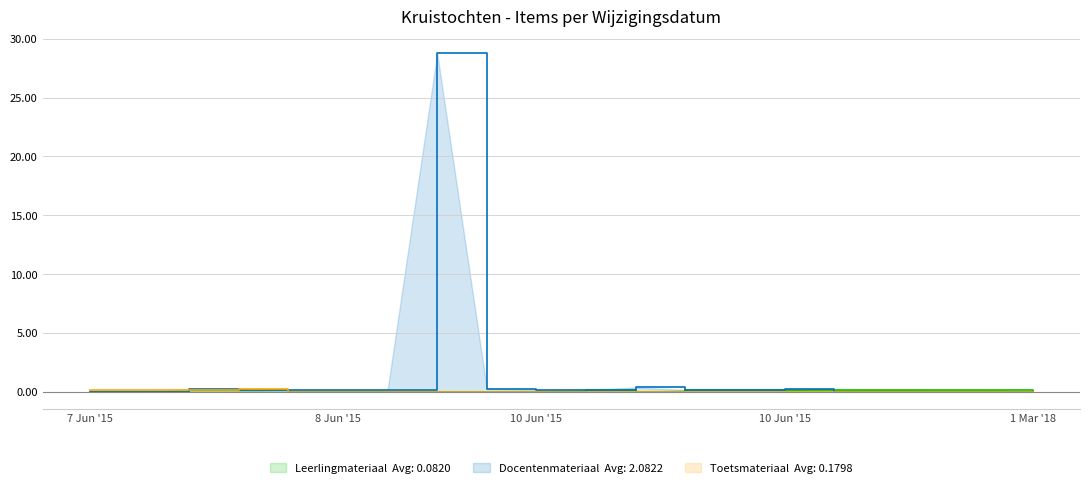

What is the total value across all series at 2015-06-07?

0.2